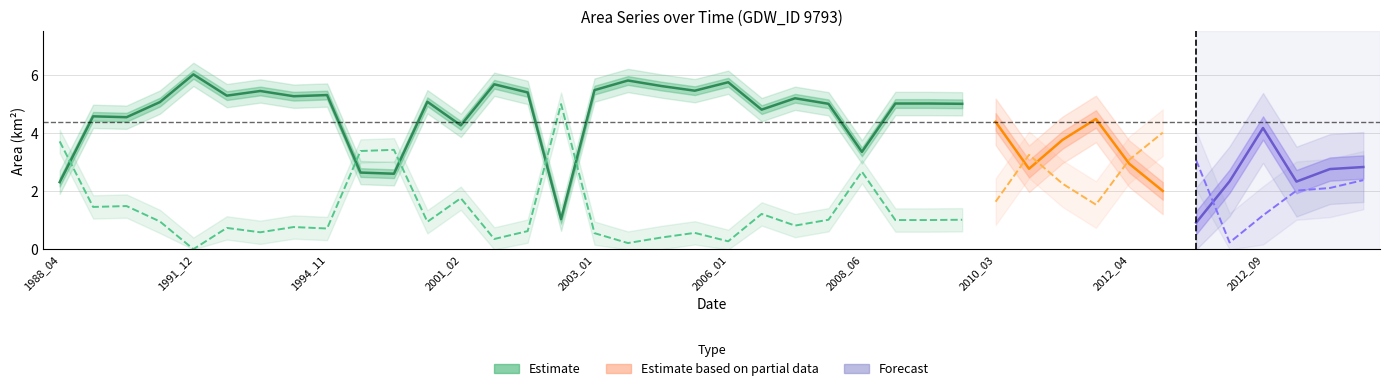

Which category has the highest value across all series?

1991_12